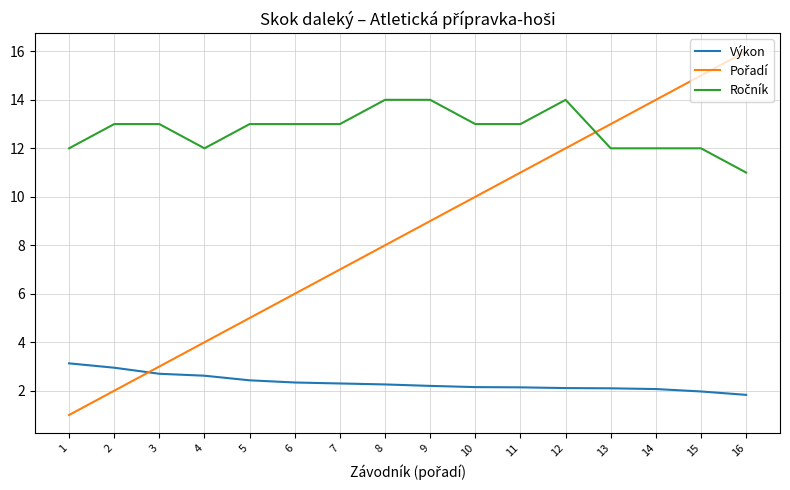

What is the lowest value of the Výkon series?

1.8